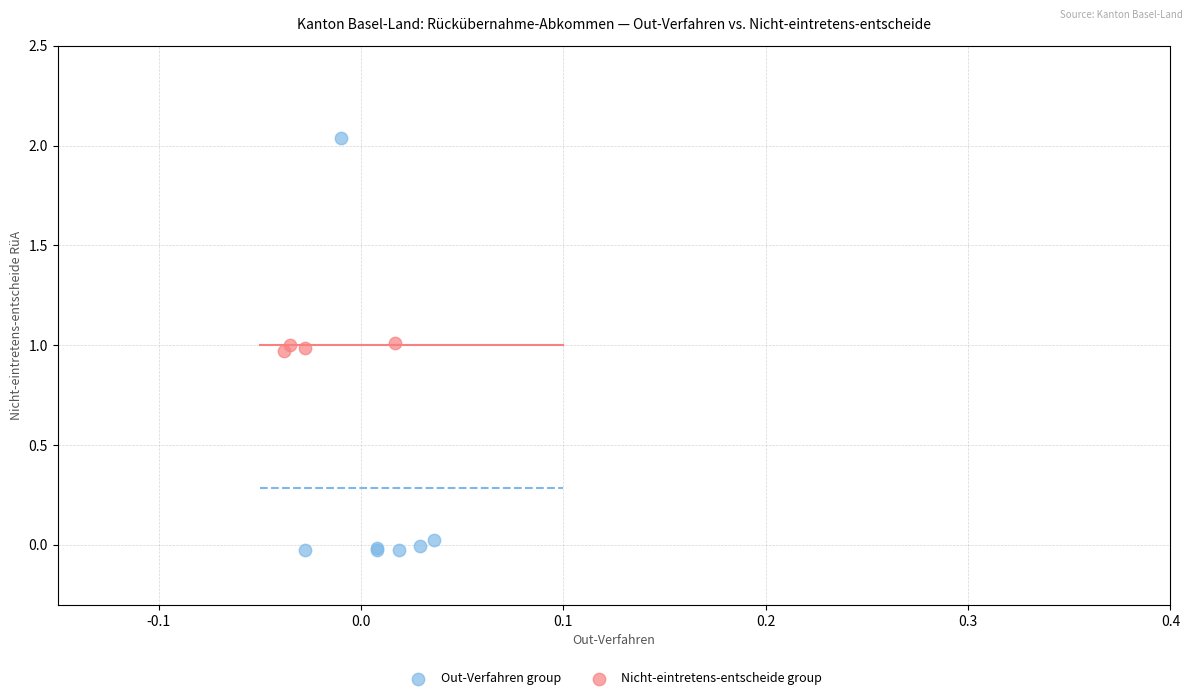

Which series reaches the maximum Y coordinate?

Out-Verfahren group